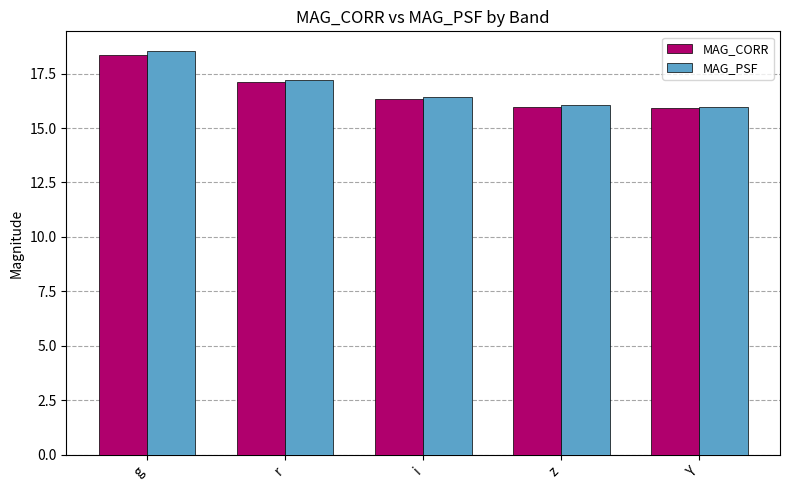

What is the average value of the MAG_PSF series?

16.8